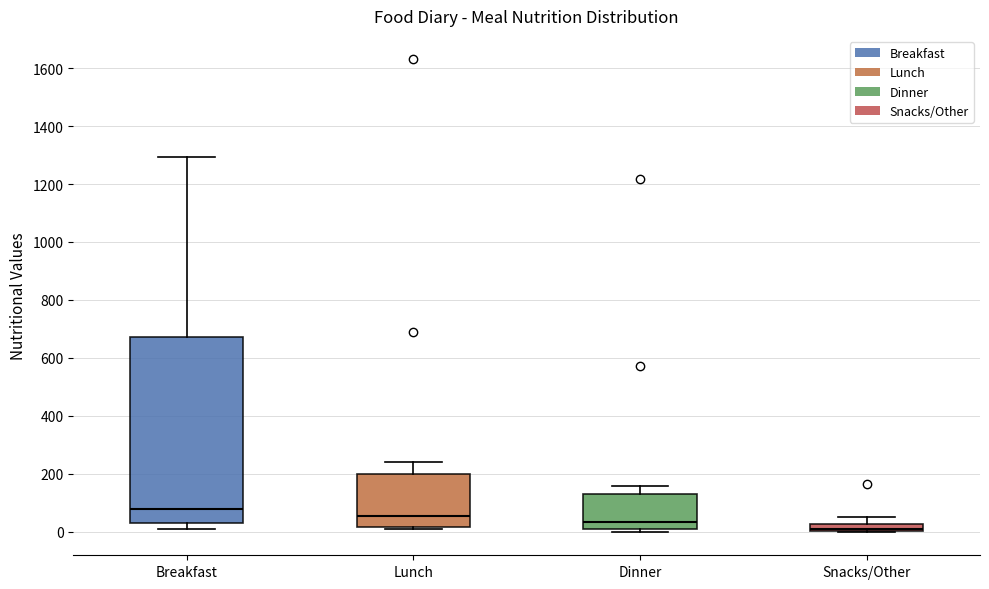

Where does the upper whisker of the box for Lunch end on the y-axis? The values are not printed on the chart, so give them approximately, as read against the axis.

240